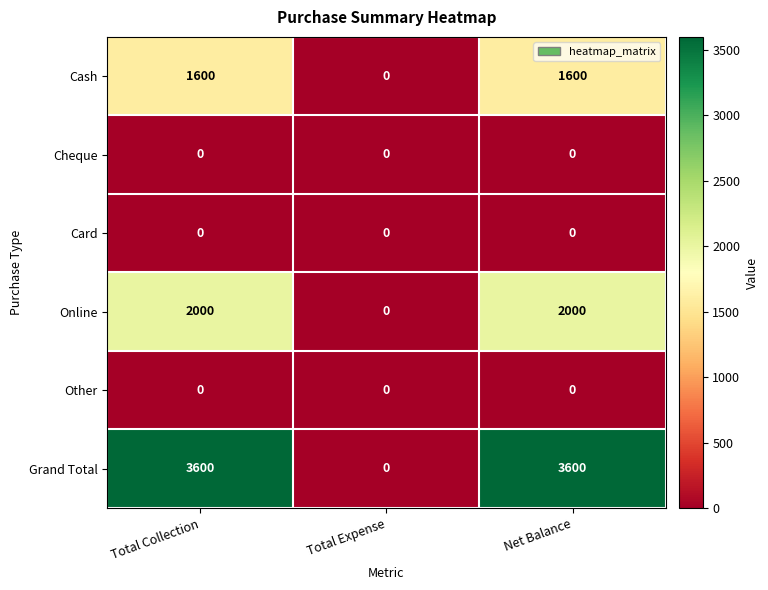

Is the value of Online at Total Expense greater than the value of Grand Total at Total Collection?

No